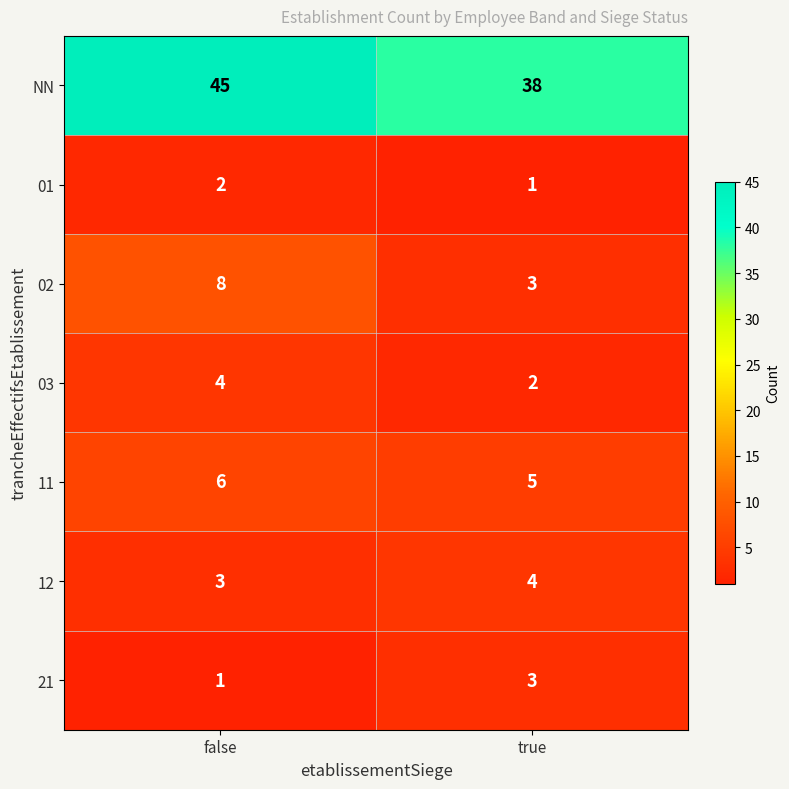

At which label does 11 reach its minimum?

true